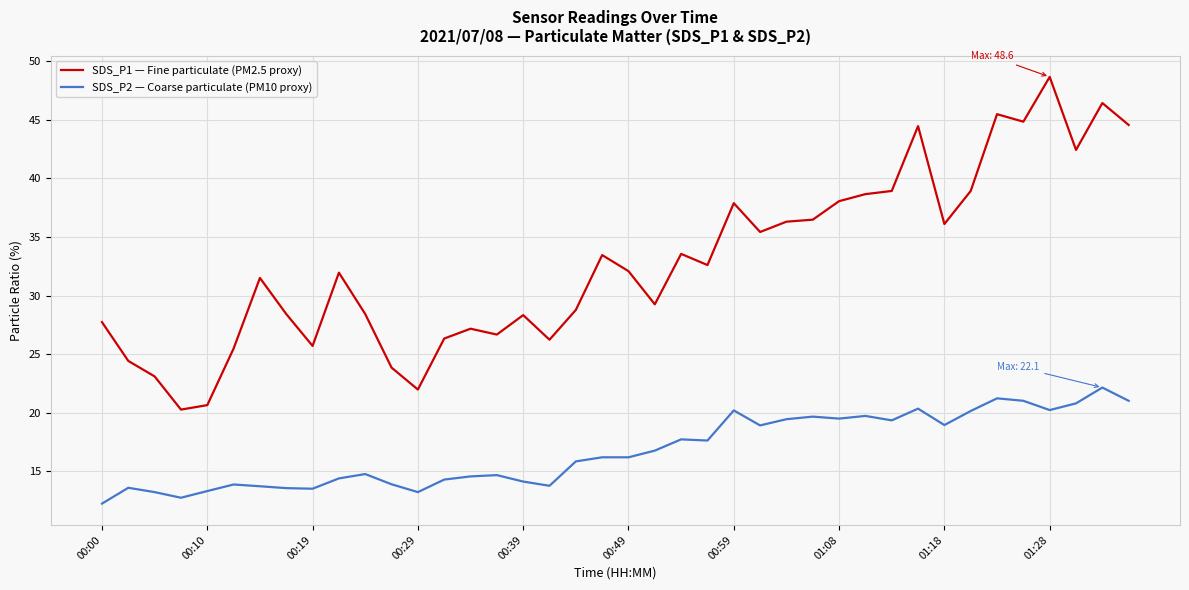

Which series has the widest spread of values?

SDS_P1 — Fine particulate (PM2.5 proxy)